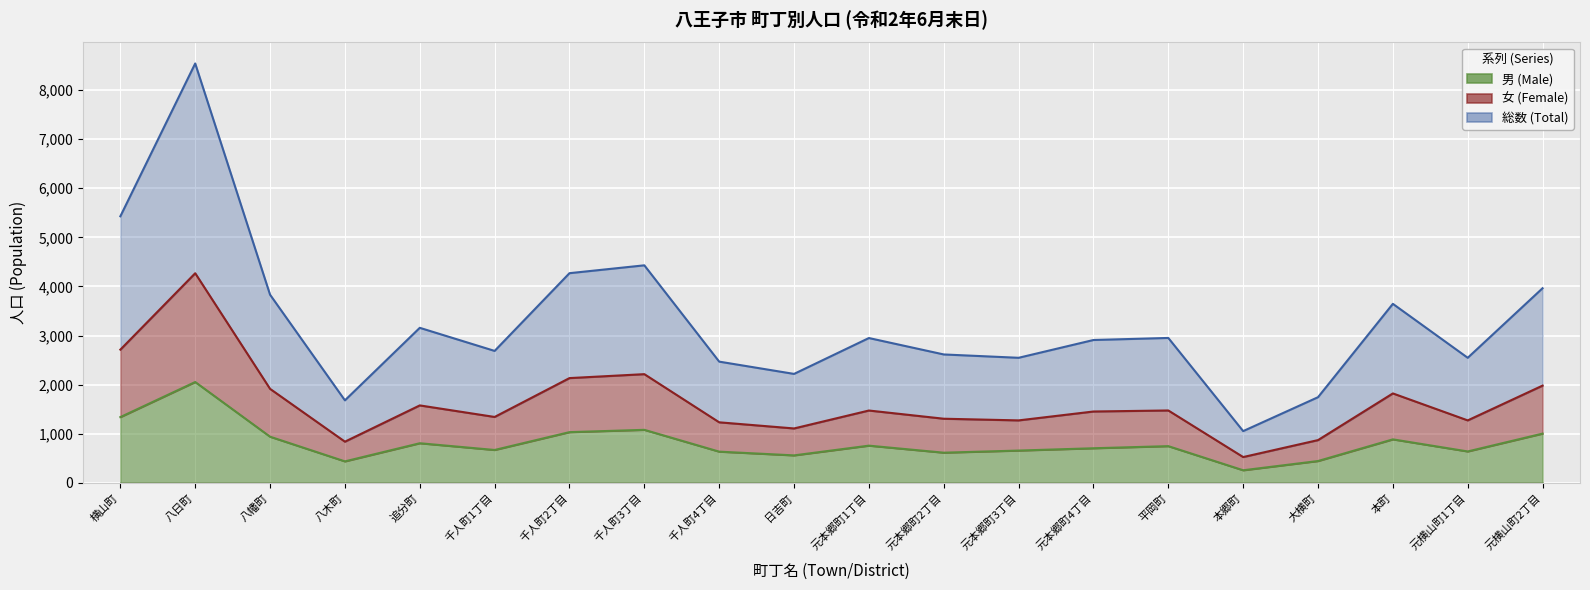

How many data points in 女 (Female) are above 1475?

9